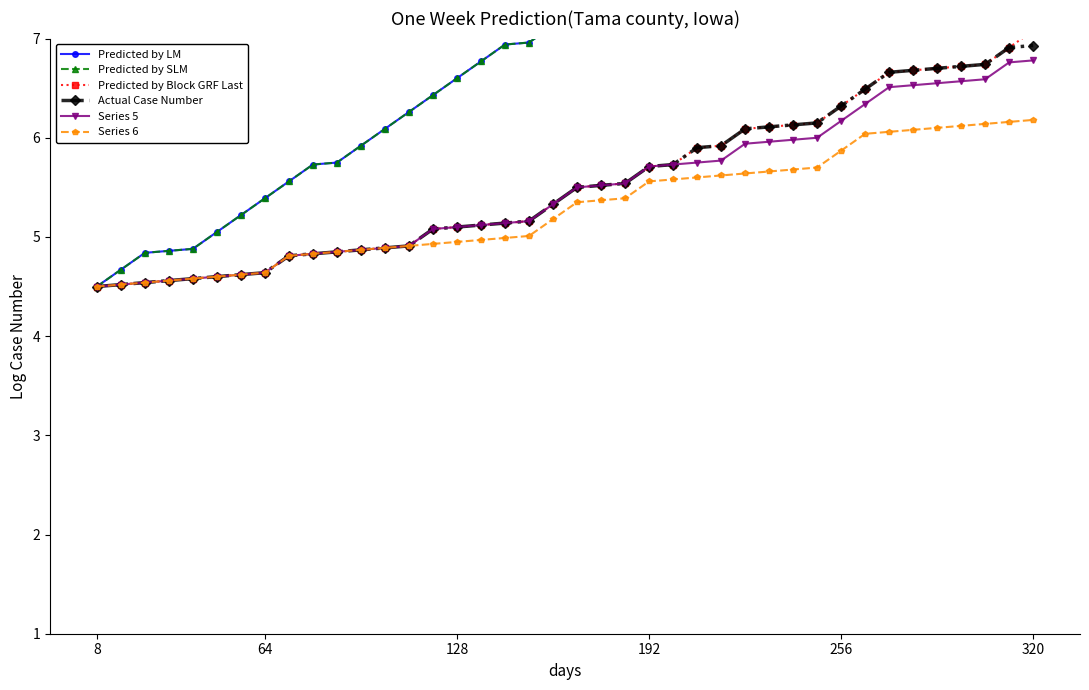

What is the lowest value of the Series 6 series?

4.5